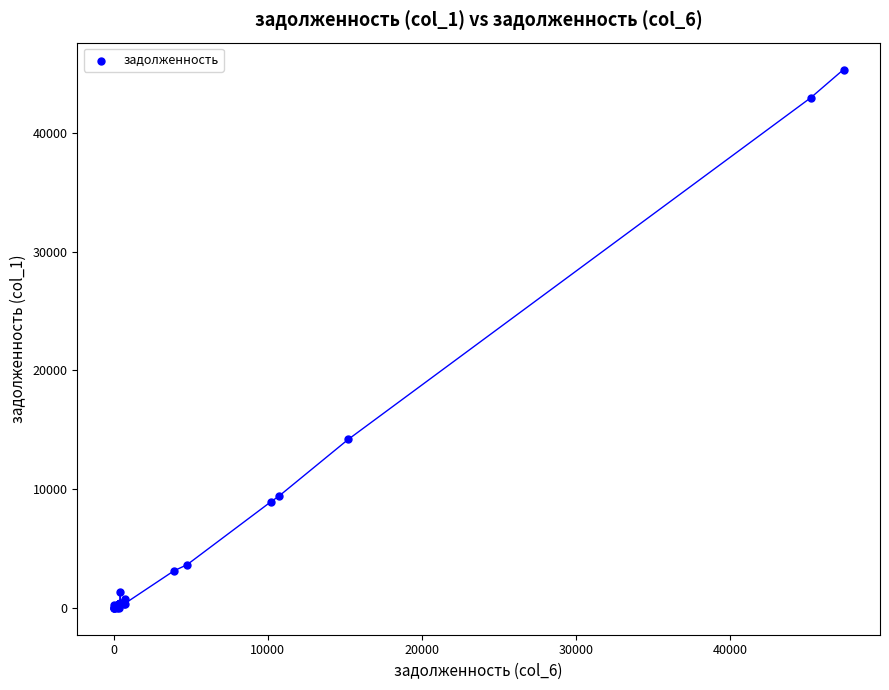

What Y value in the scatter plot is closest to 22680?

14184.8